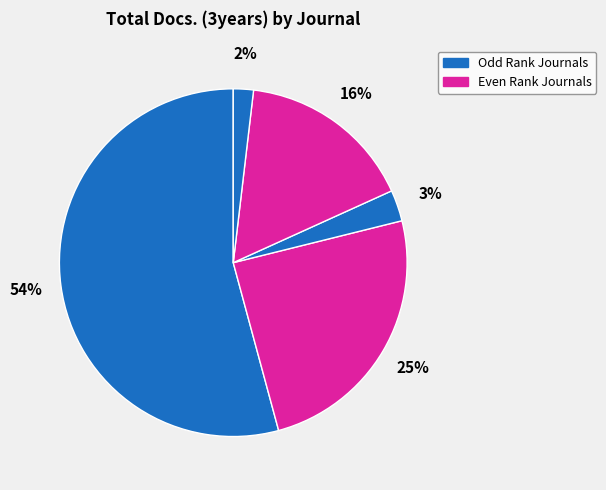

Count the number of slices in the pie.

5